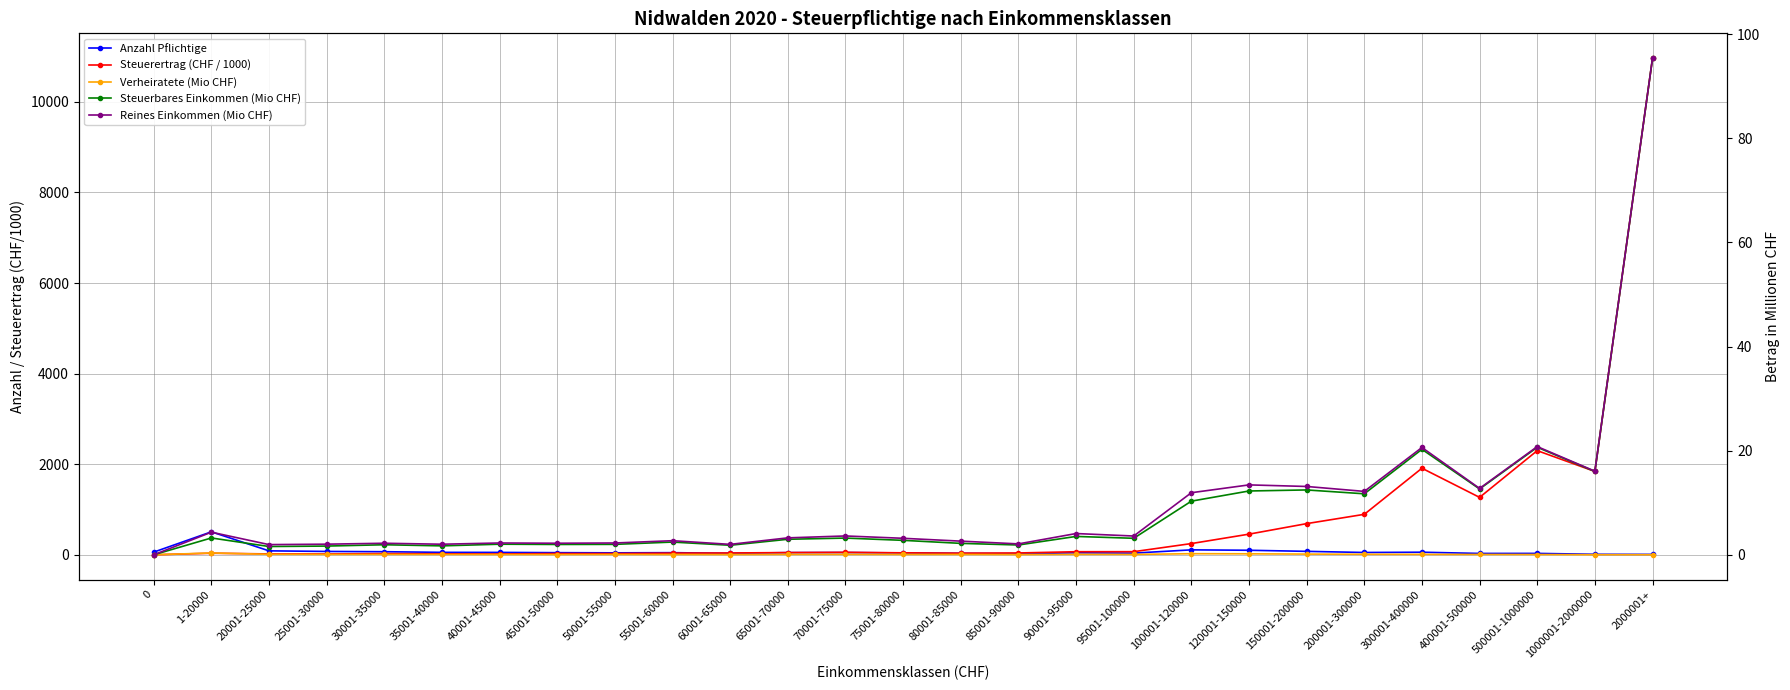

Which series has the widest spread of values?

Steuerertrag (CHF / 1000)